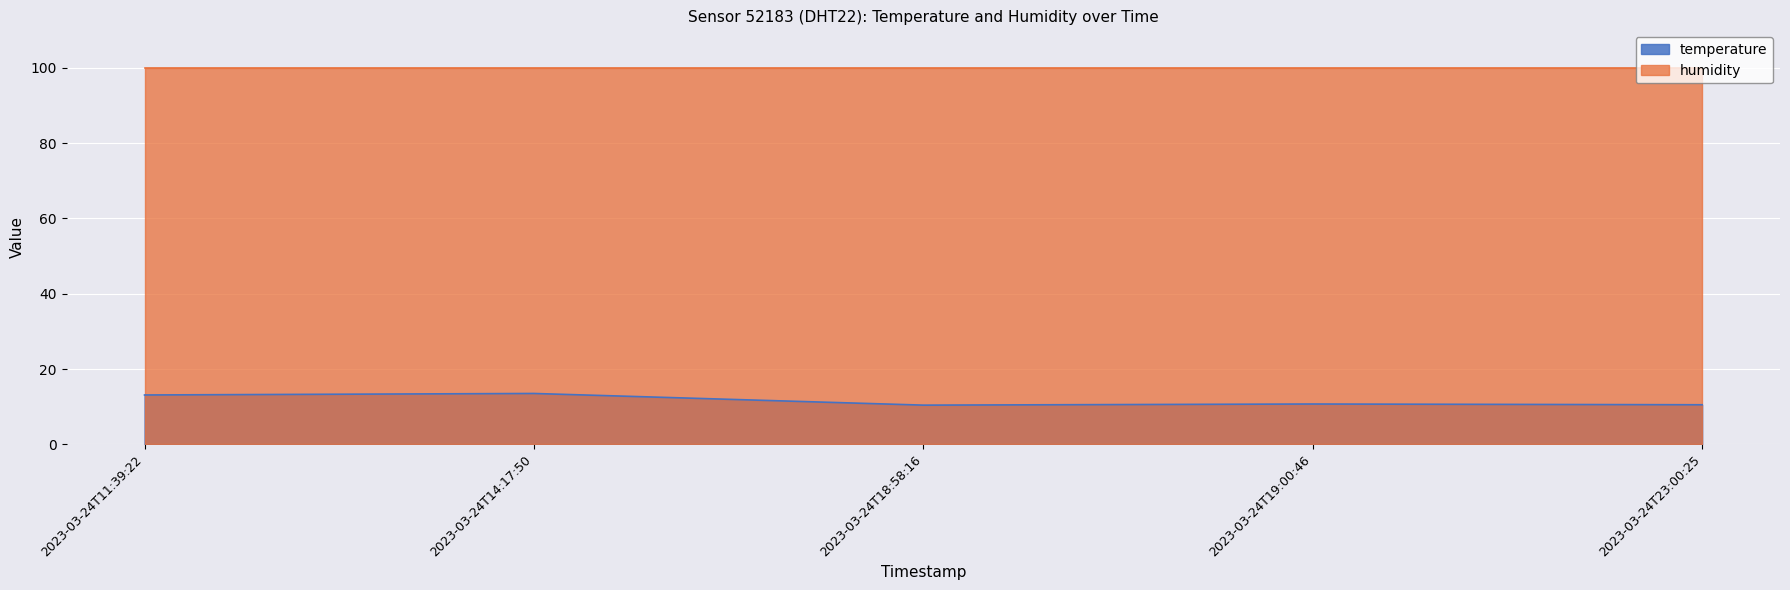

How many distinct data groups are displayed?

2